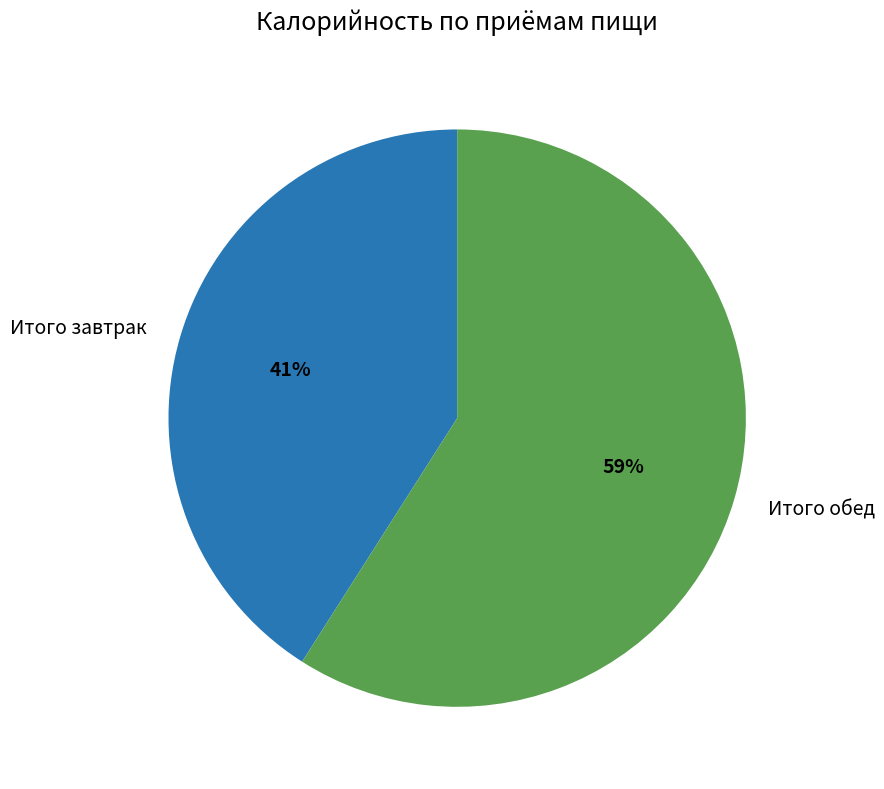

Combined, do Итого обед and Итого завтрак account for over 50%?

Yes